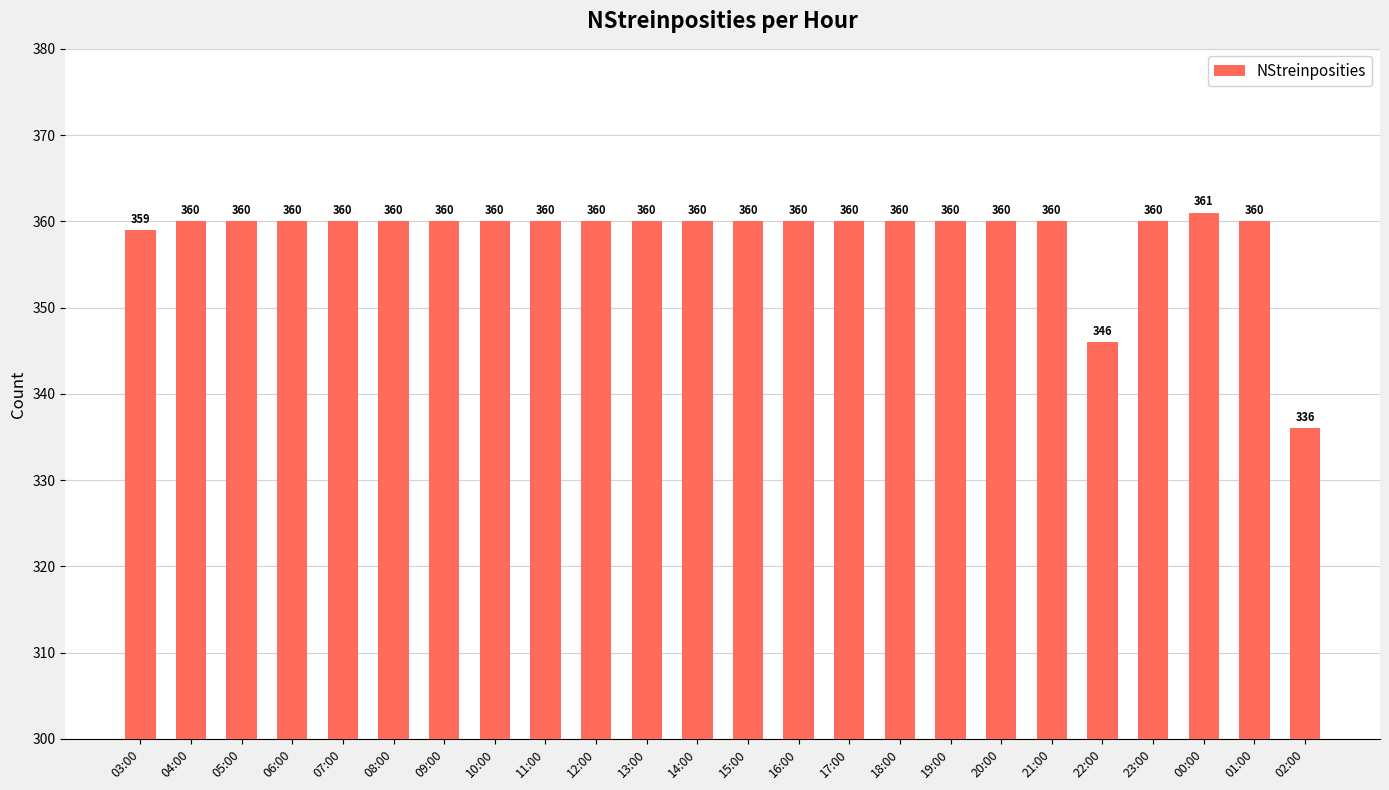

What is the smallest value displayed?

336